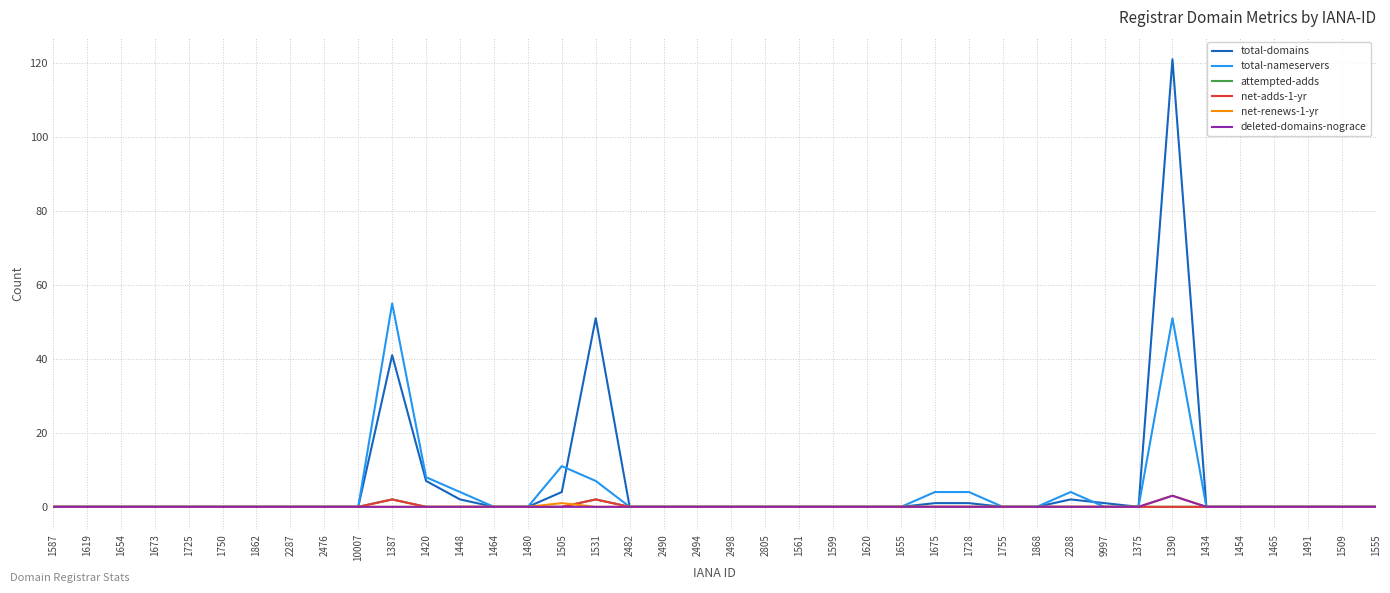

What is the greatest value displayed?

121